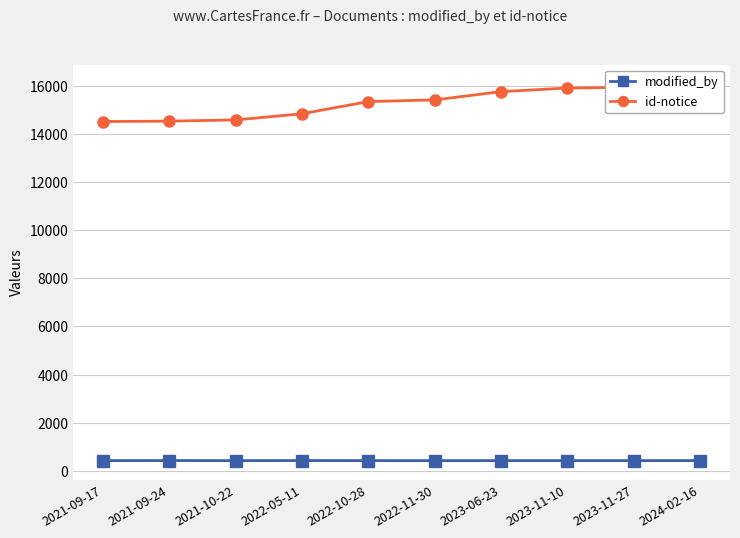

The value of modified_by at 2022-11-30 is 293. True or false?

False